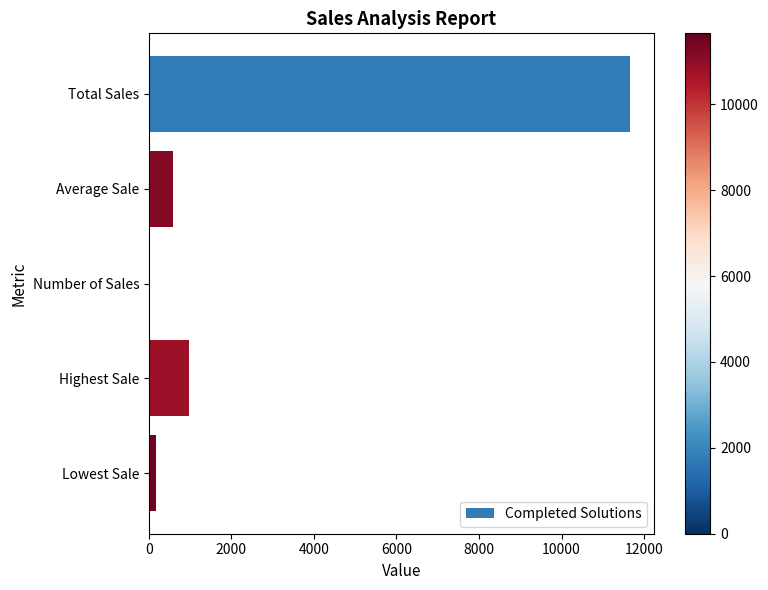

Between Number of Sales and Highest Sale, which is larger?

Highest Sale